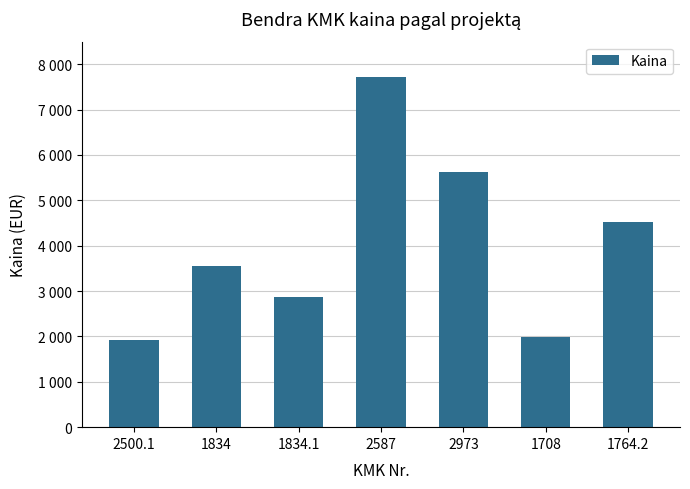

List the labels in order of value, largest first.

2587, 2973, 1764.2, 1834, 1834.1, 1708, 2500.1